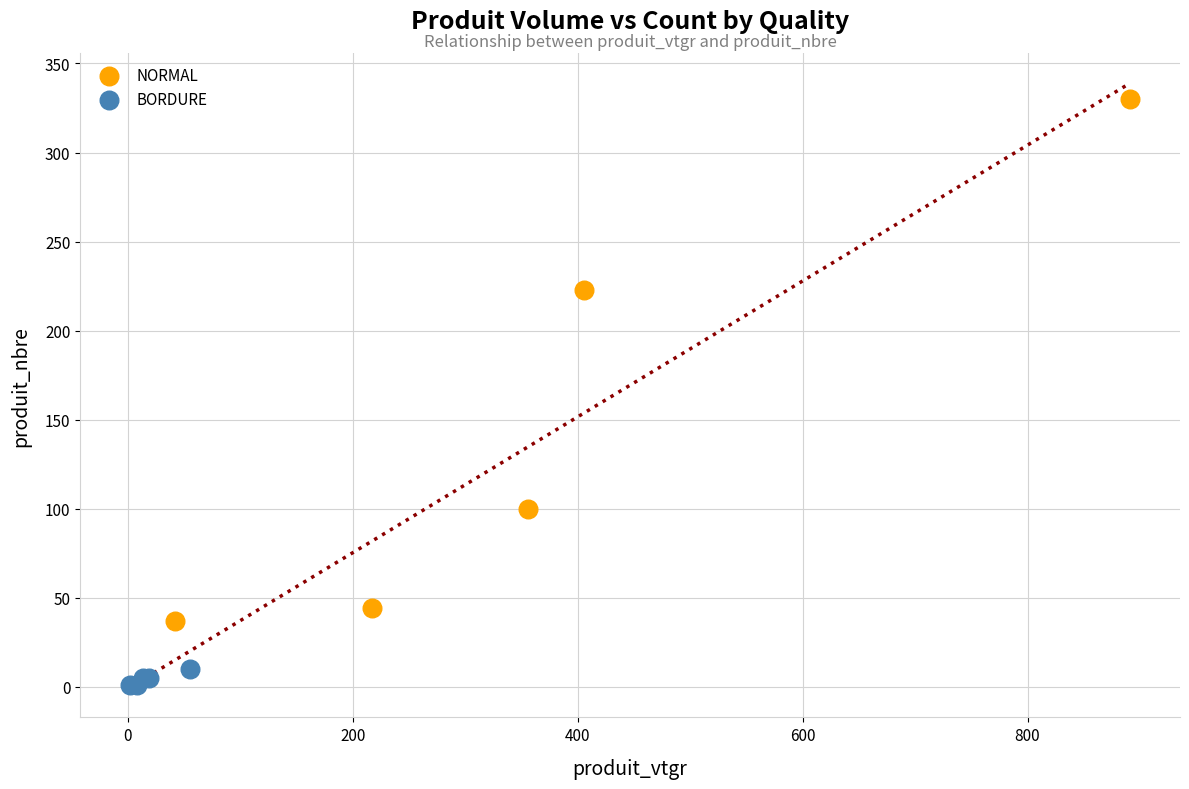

Which series contains the lowest Y value?

BORDURE